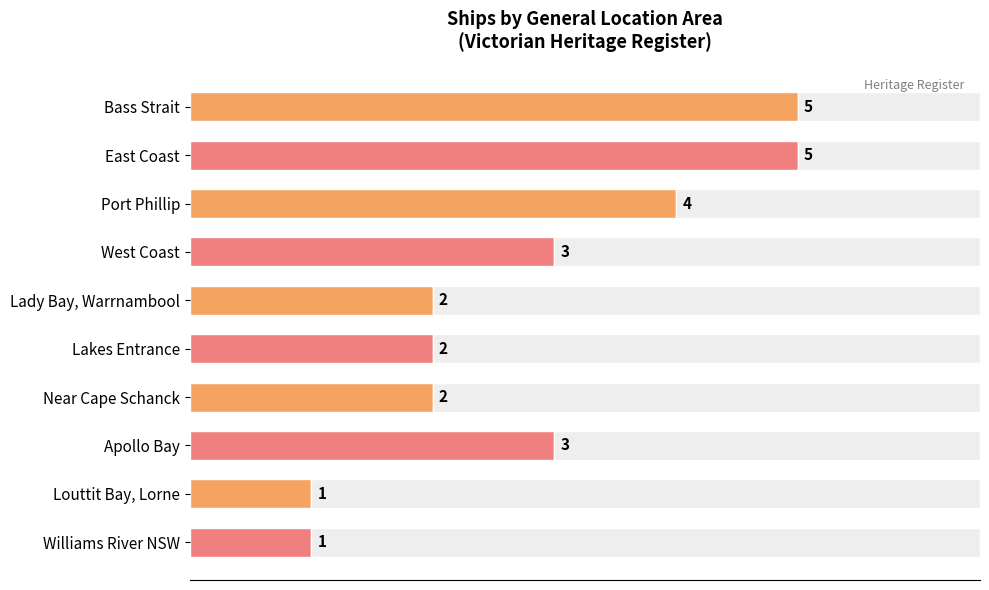

What is the maximum value shown in the chart?

5